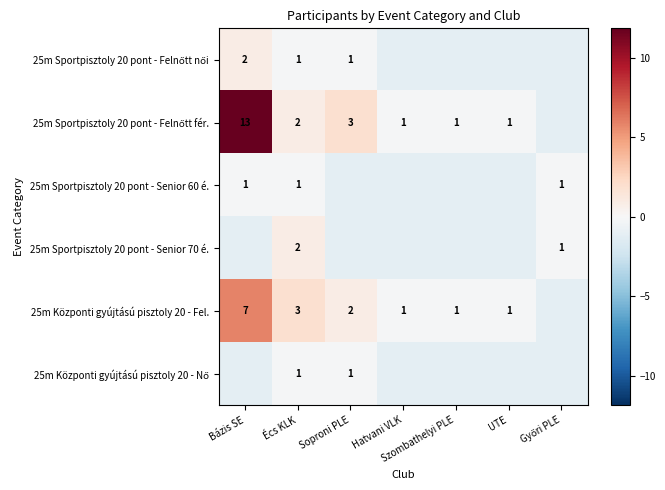

Between Soproni PLE and Hatvani VLK, which is larger?

Soproni PLE